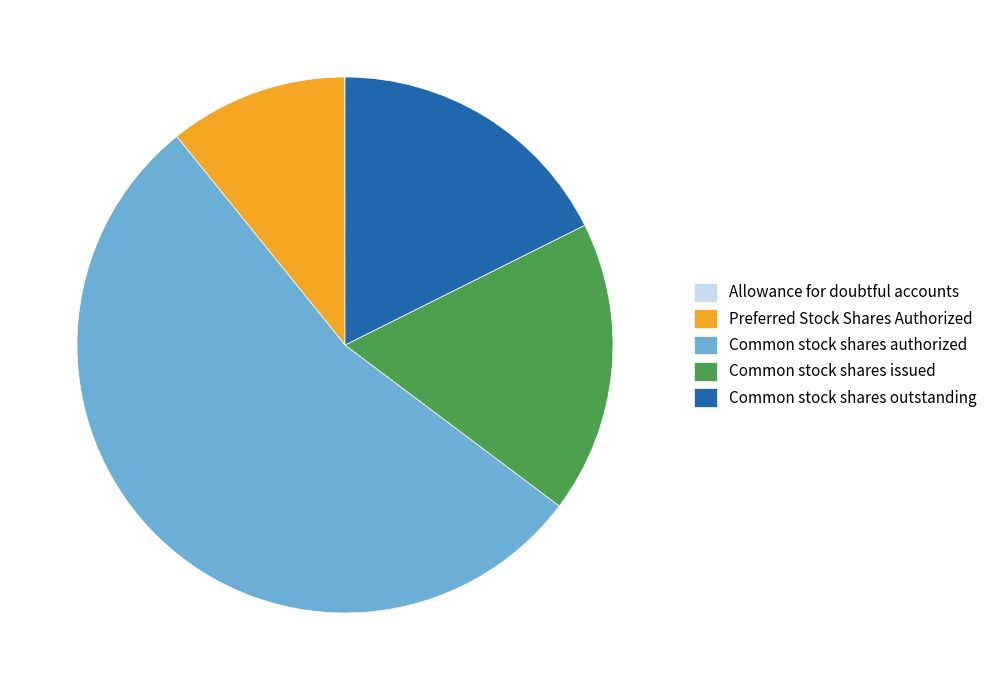

Combined, do Common stock shares authorized and Common stock shares issued account for over 50%?

Yes